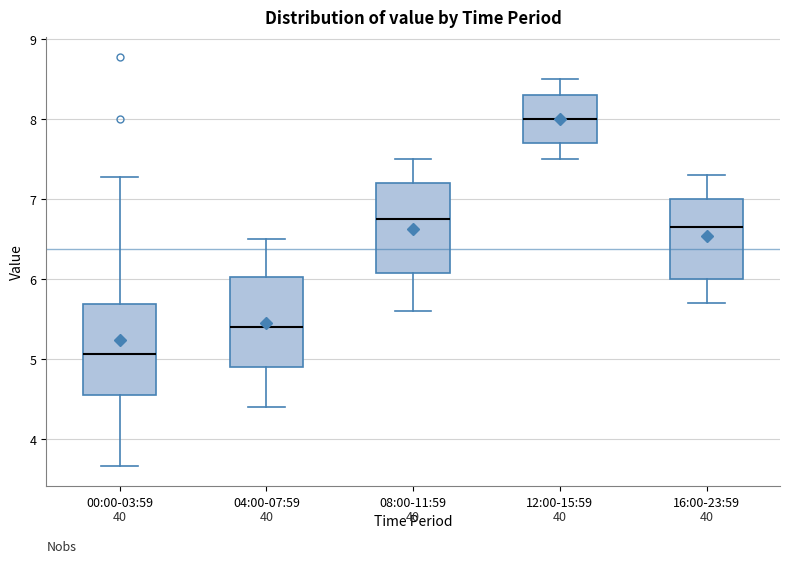

Where does the lower whisker of the box for 04:00-07:59 end on the y-axis? The values are not printed on the chart, so give them approximately, as read against the axis.

4.4